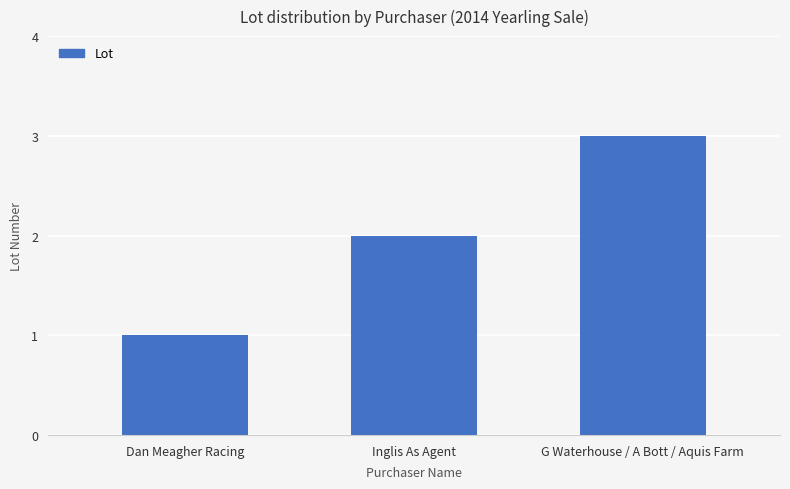

Read the value at Dan Meagher Racing.

1